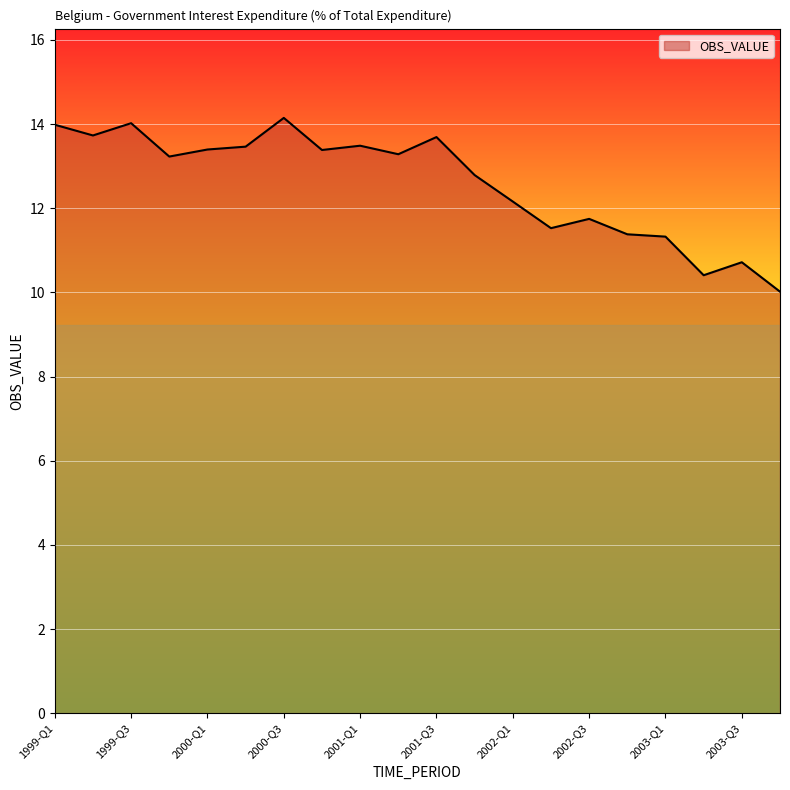

What is the difference between the maximum and minimum values?

4.1